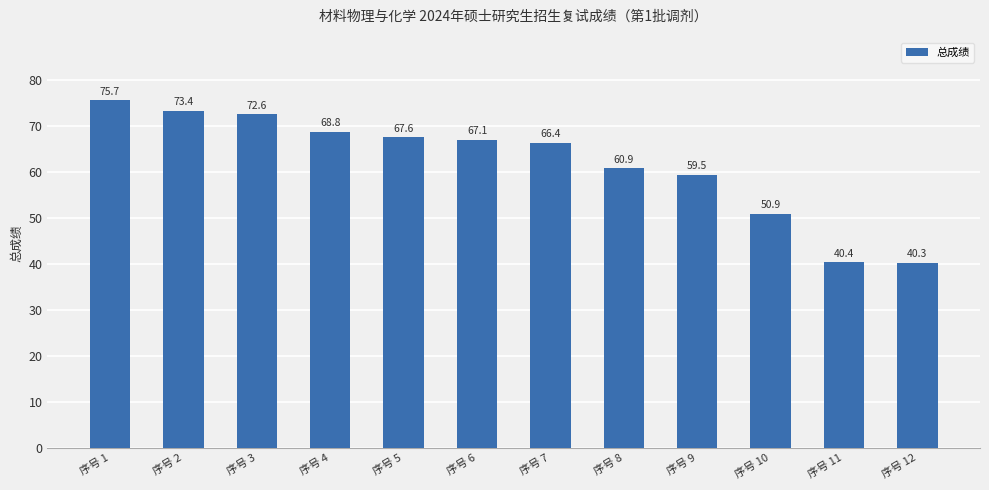

Which category has the highest value across all series?

序号 1